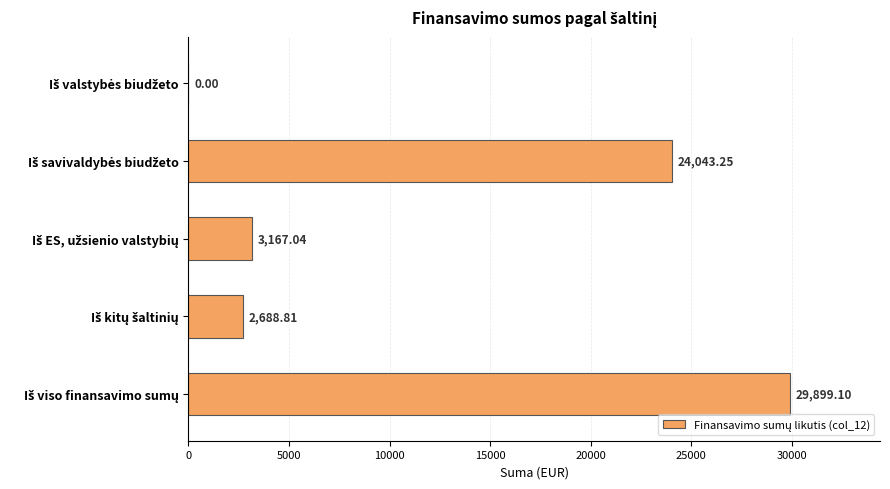

What is the sum of all values?

59798.2